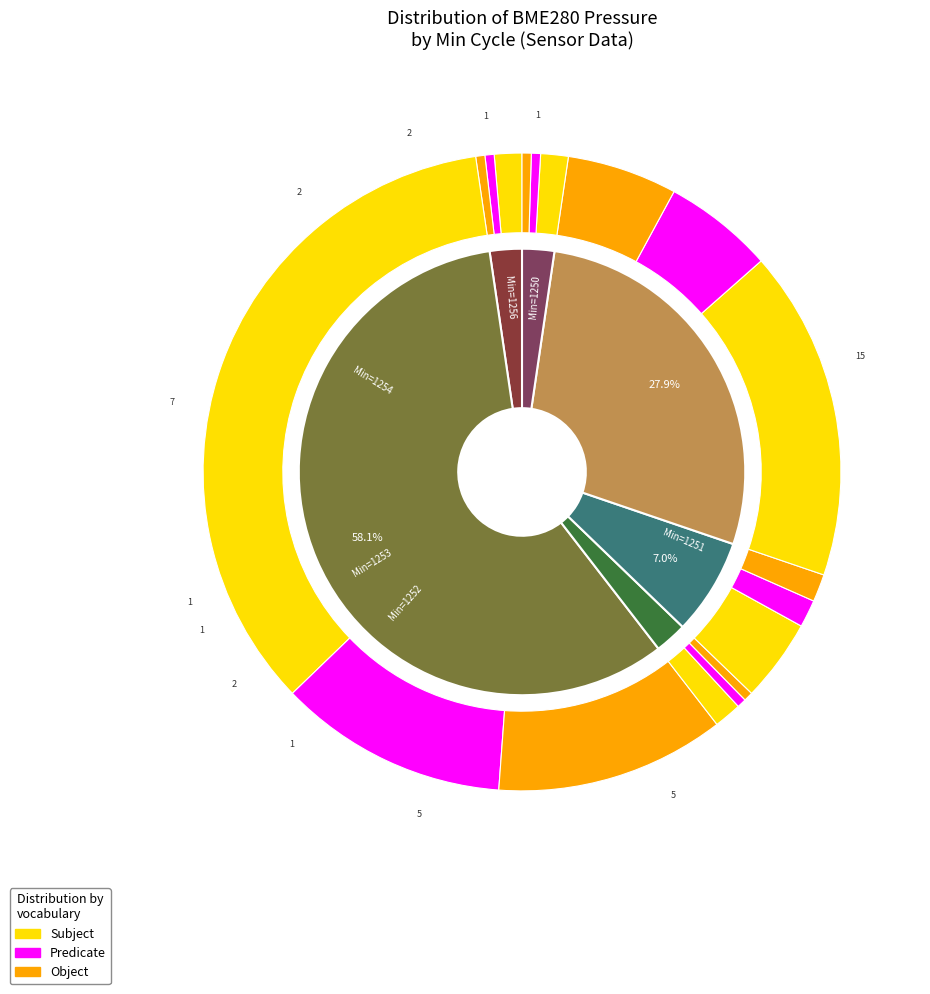

To the nearest percent, what percentage of the pie is 1254?

8%